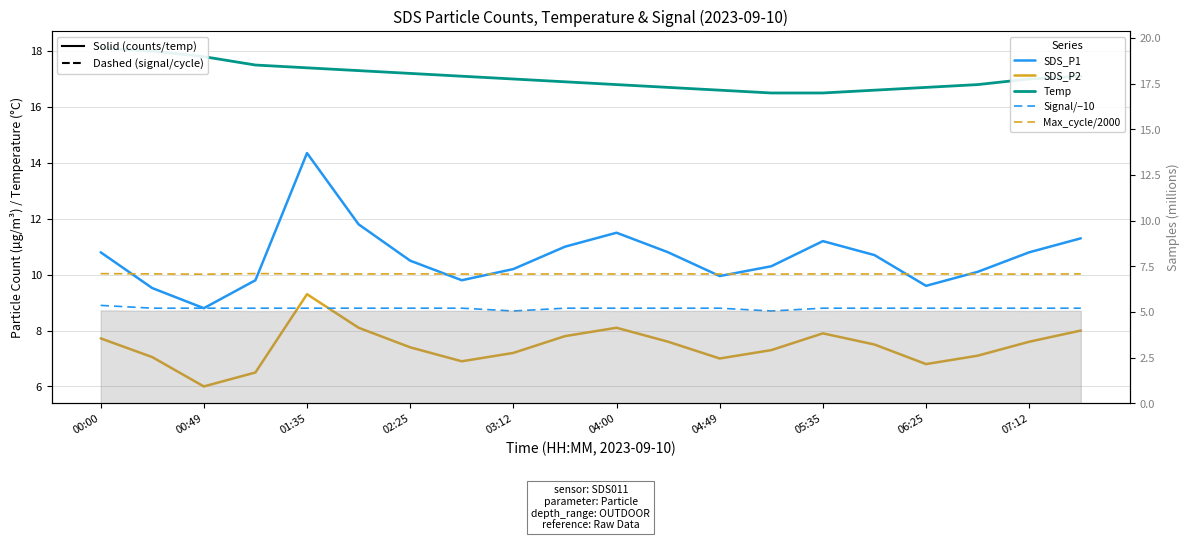

The Max_cycle/2000 series shows 2.7 at 00:49. True or false?

False